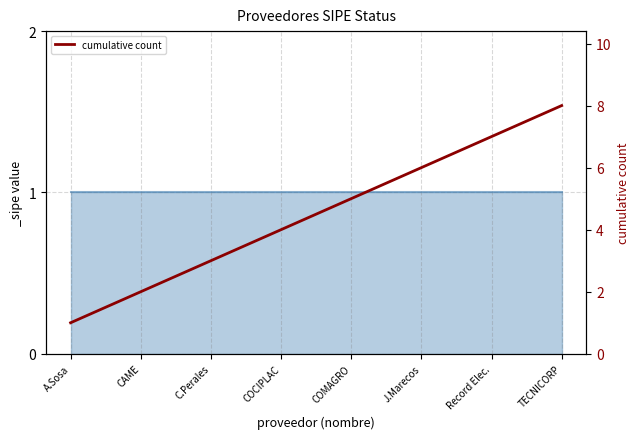

What is the difference between the values at TECNICORP and CAME?

6